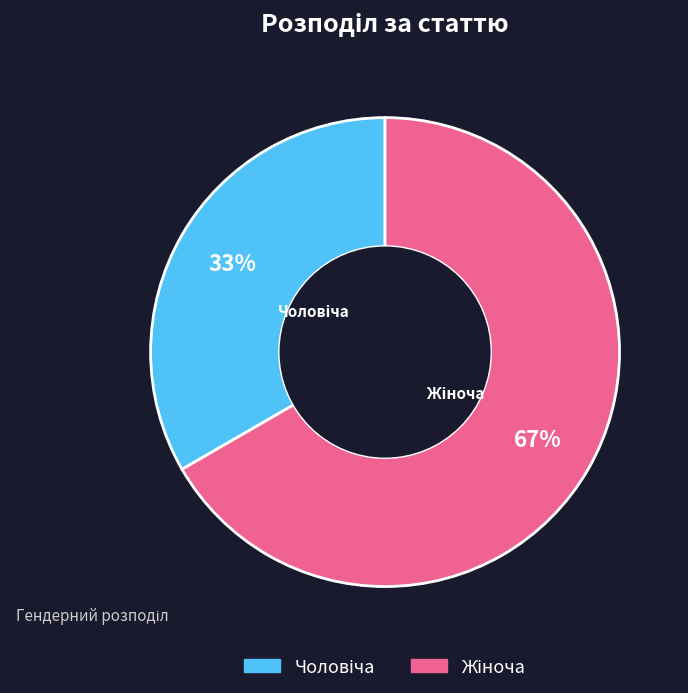

To the nearest percent, what is the average slice percentage?

50%